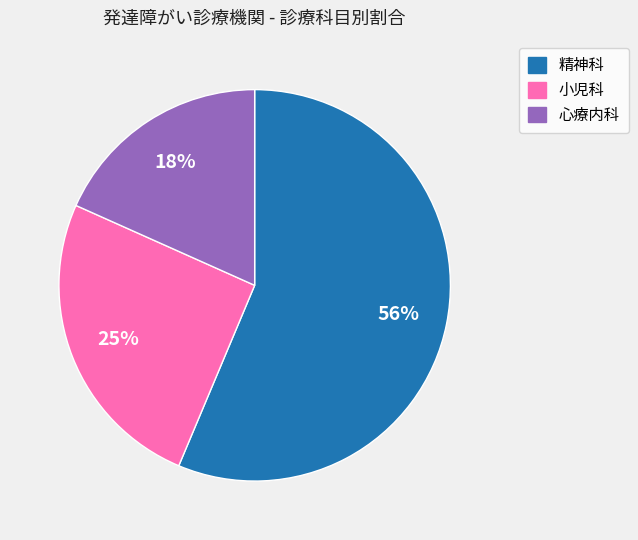

To the nearest percent, what is the difference between the largest and smallest slice percentages?

38%